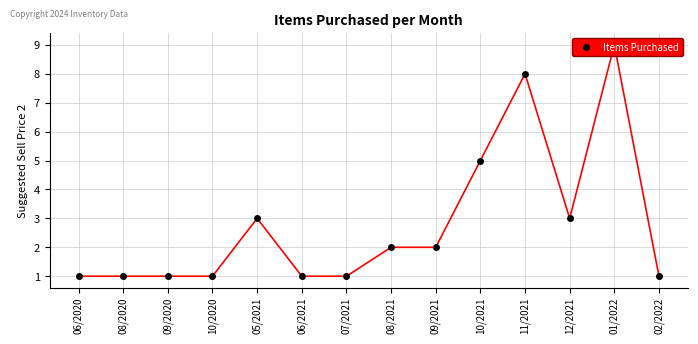

The value at 10/2020 is 1. True or false?

False